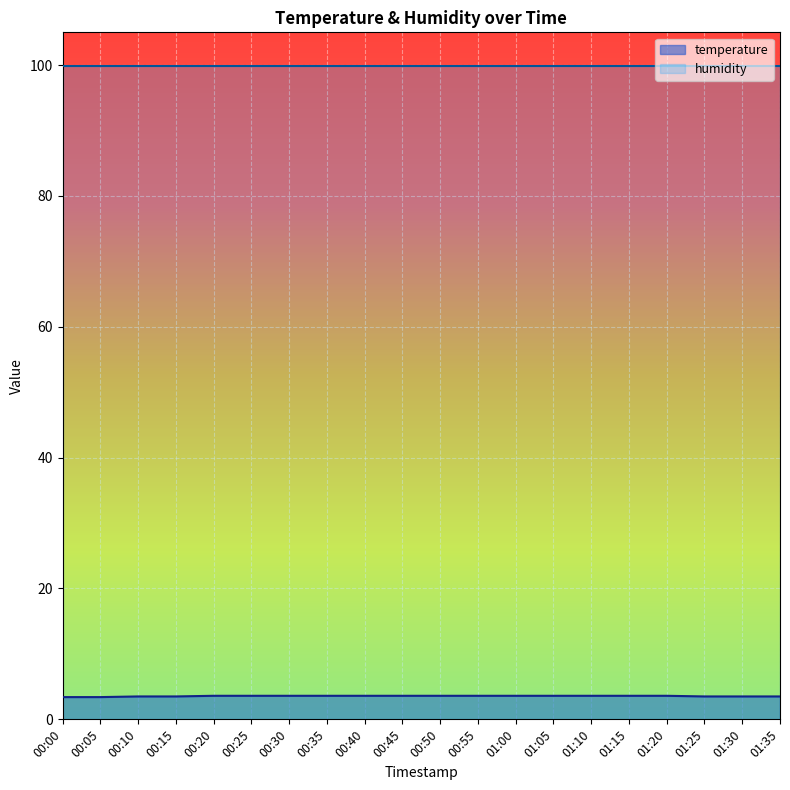

The chart shows a value of 3.4 at 00:05. True or false?

True